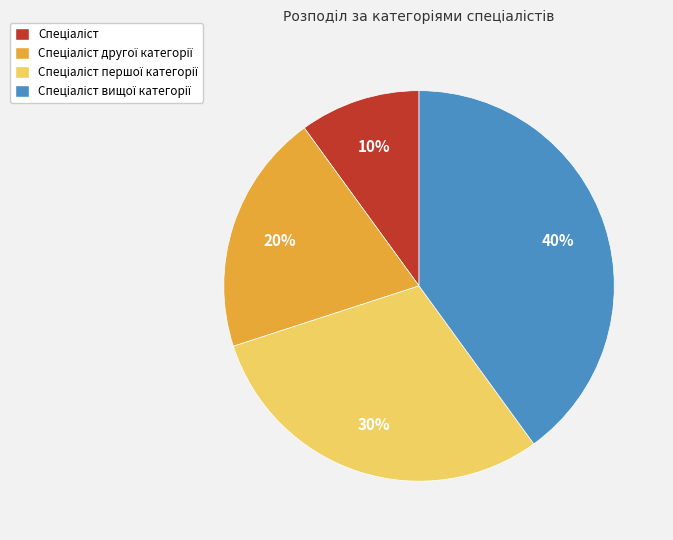

Is there a majority slice in this chart?

No